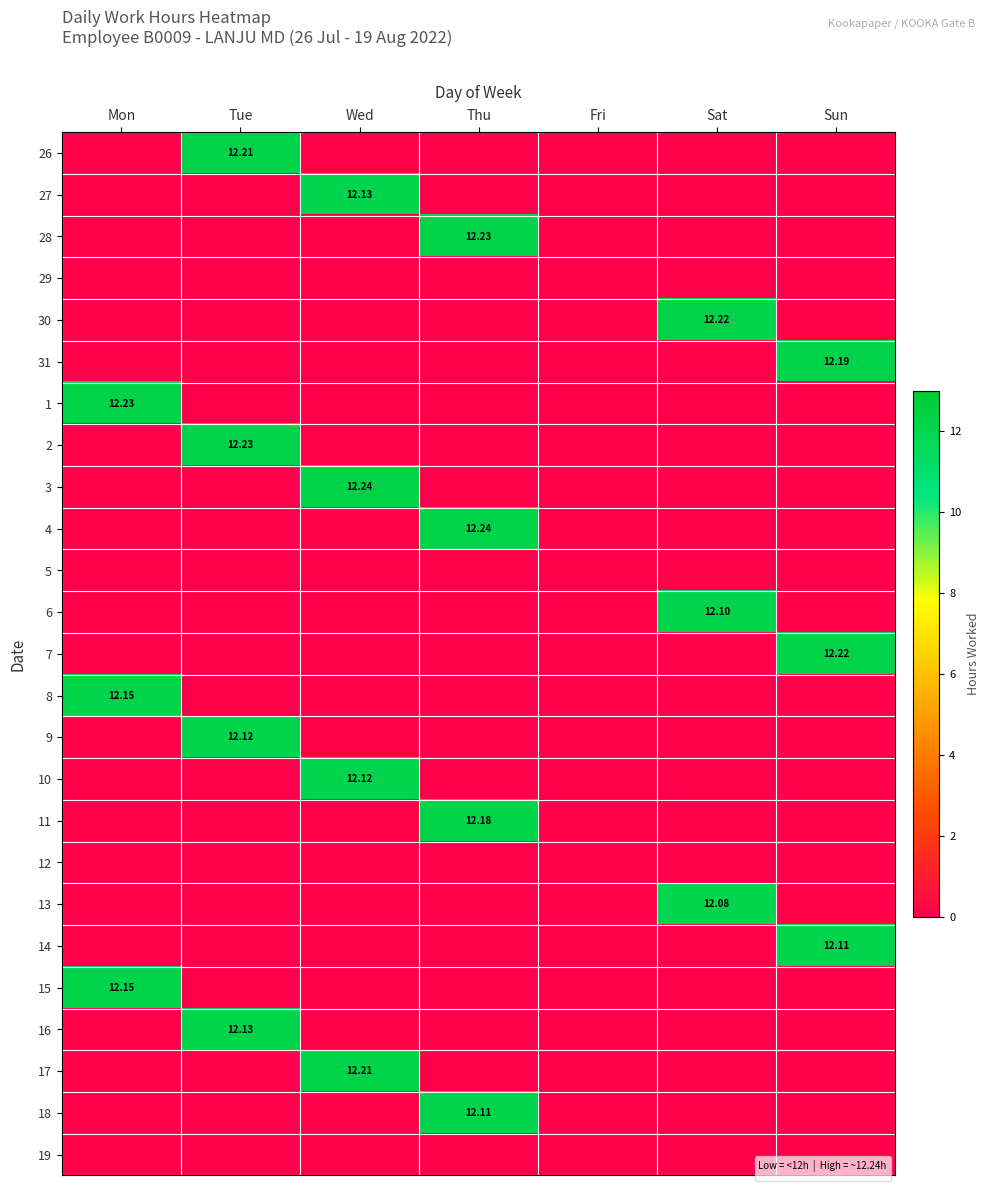

Which label corresponds to the largest value in the chart?

Wed